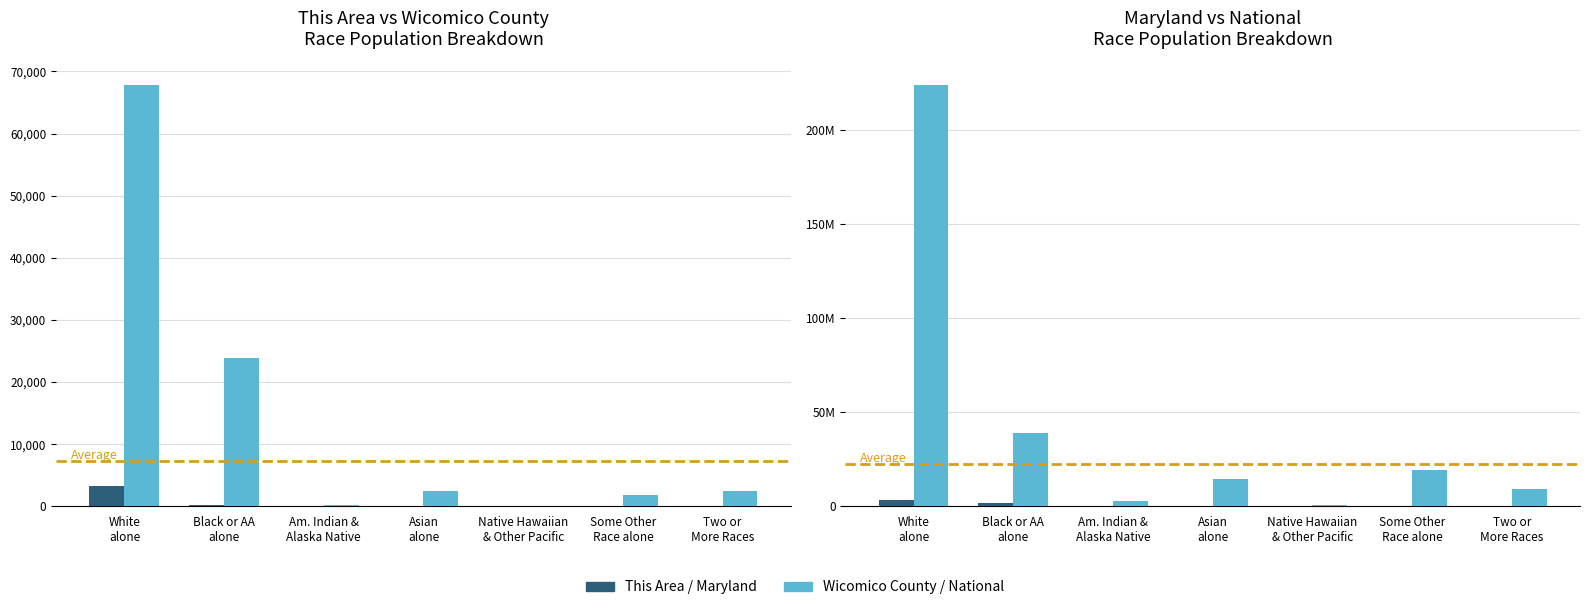

What is the average value of the Maryland series?

824793